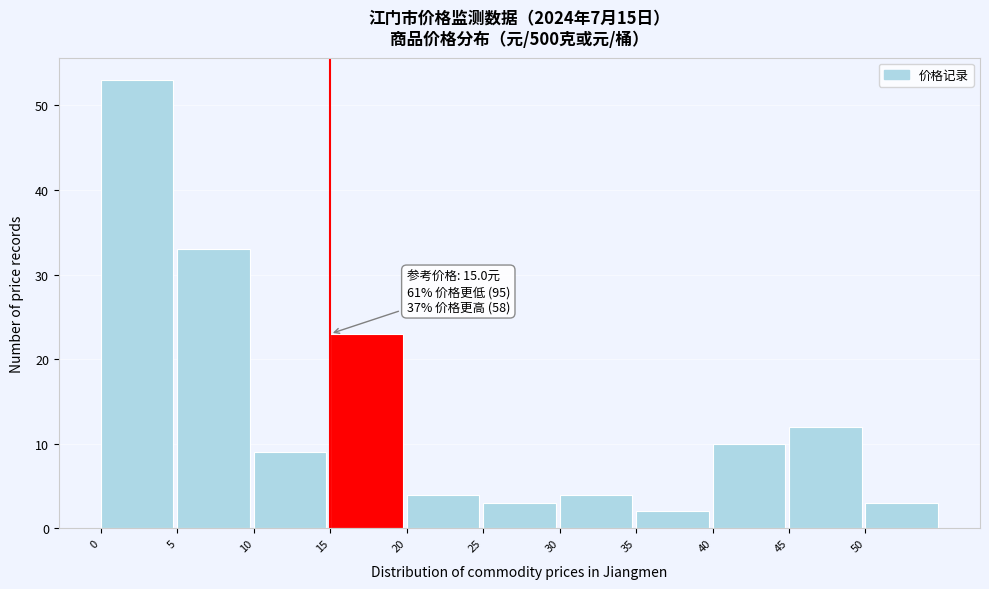

Which range on the x-axis has the tallest bar?

0 to 5